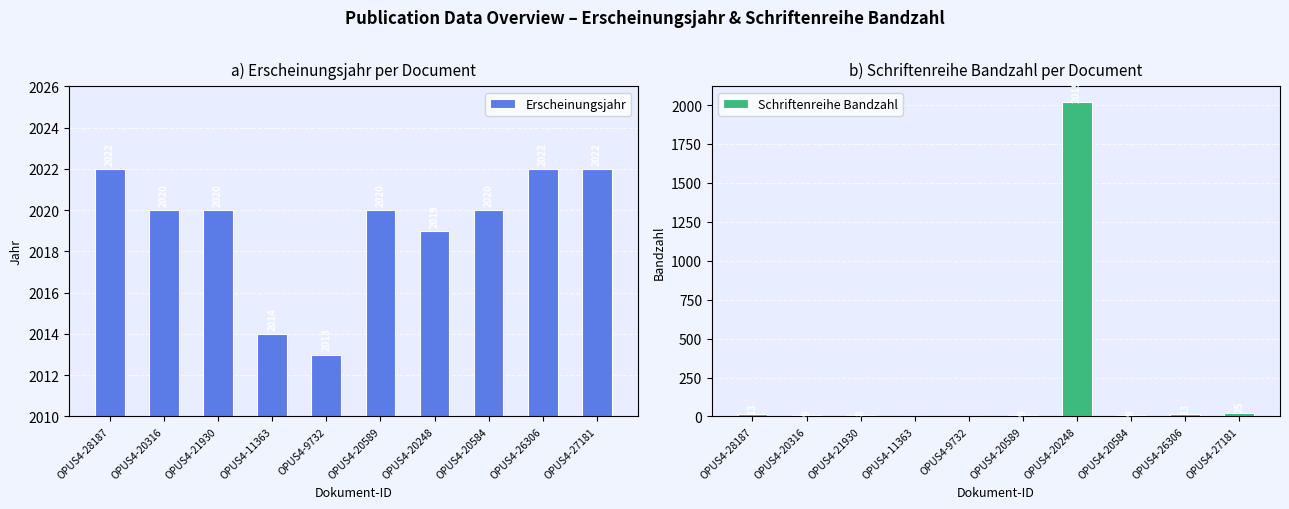

At which label does Erscheinungsjahr reach its peak?

OPUS4-28187